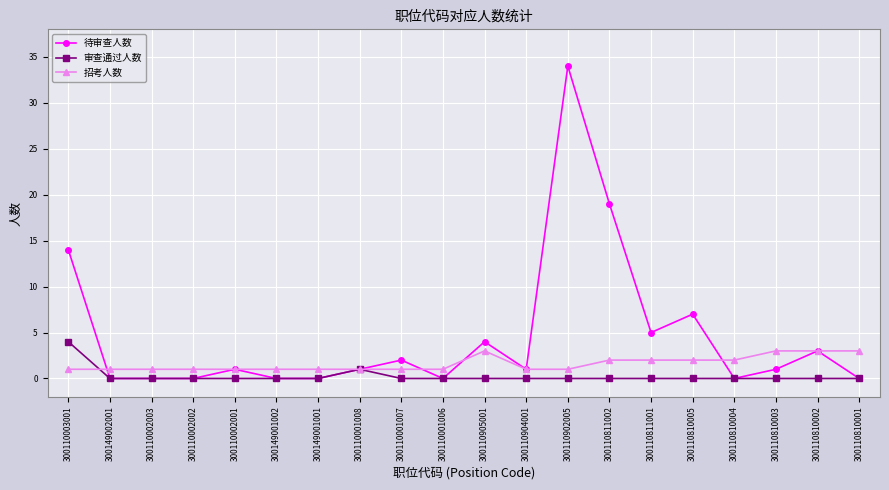

Rank the series by their average value, from highest to lowest.

待审查人数, 招考人数, 审查通过人数